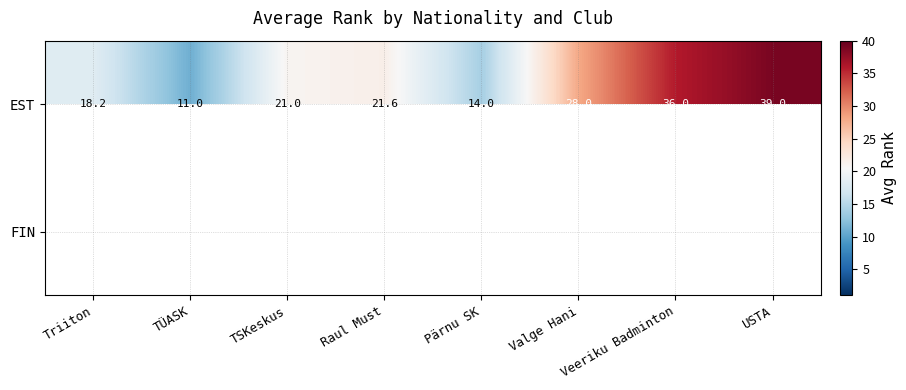

How many data points in EST are less than 21?

3